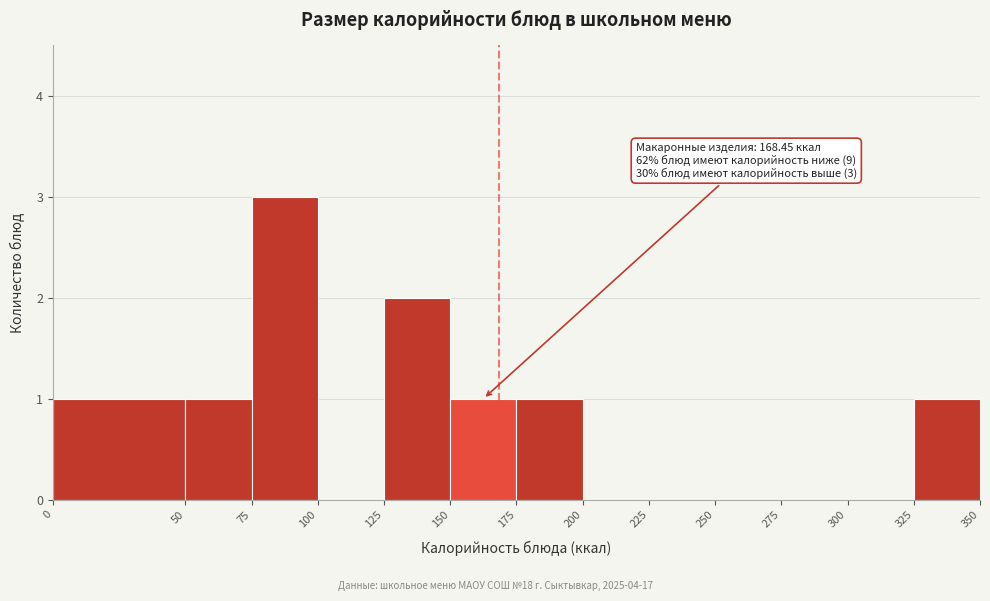

Over which range of the x-axis is the bar tallest?

75 to 100